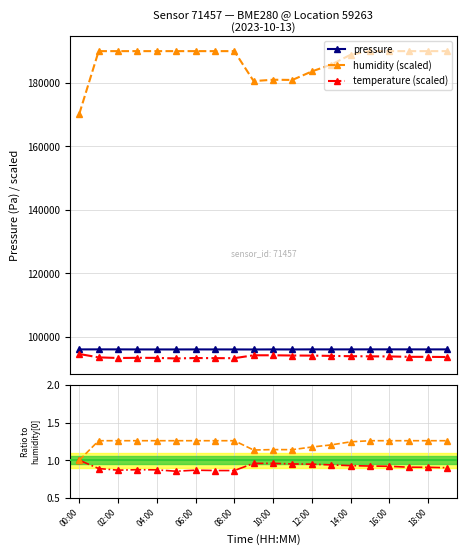

What is the minimum value for humidity ratio?

1.0